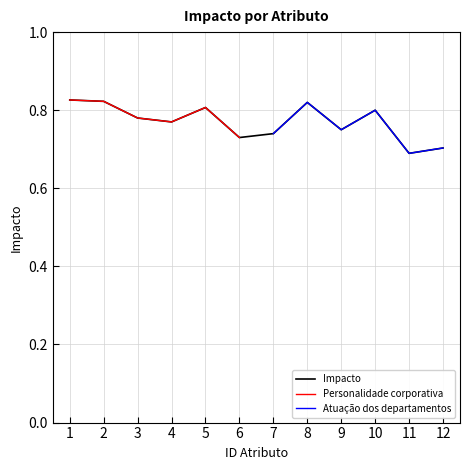

What is the difference between the maximum and minimum values?

0.1